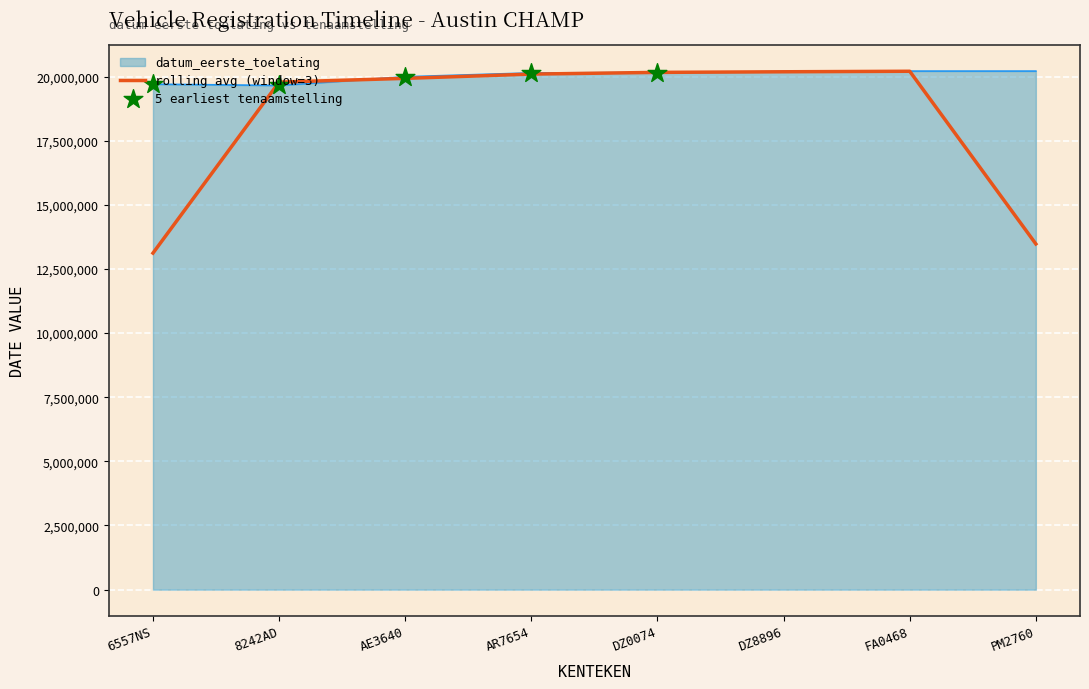

Which series has the largest range (max minus min)?

rolling avg (window=3)